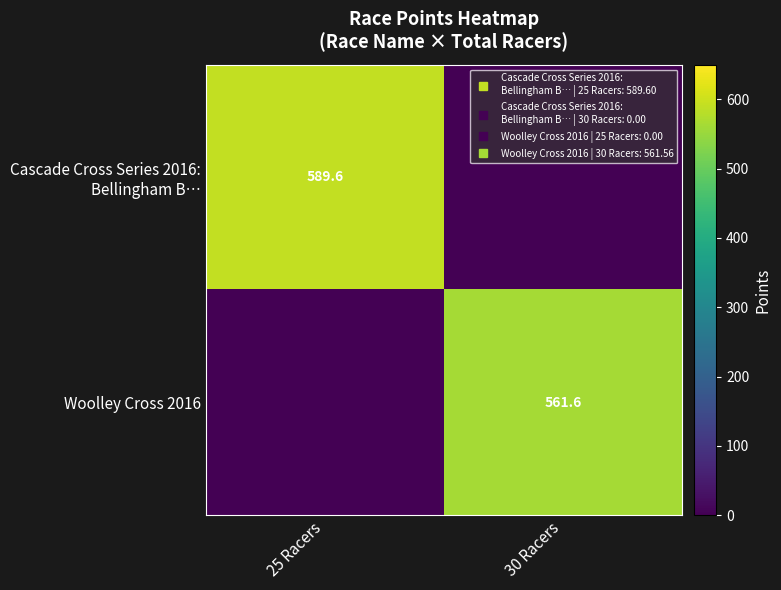

What is the difference between the maximum and minimum values in the Woolley Cross 2016 series?

561.6